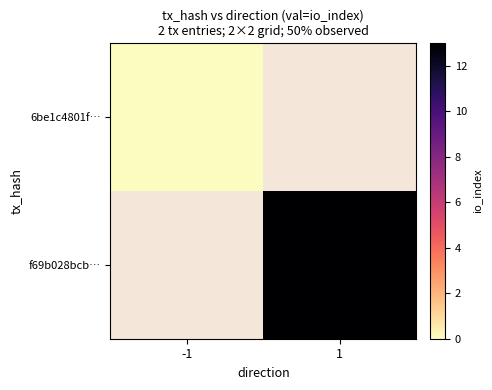

At how many categories does at least one series exceed 12?

1